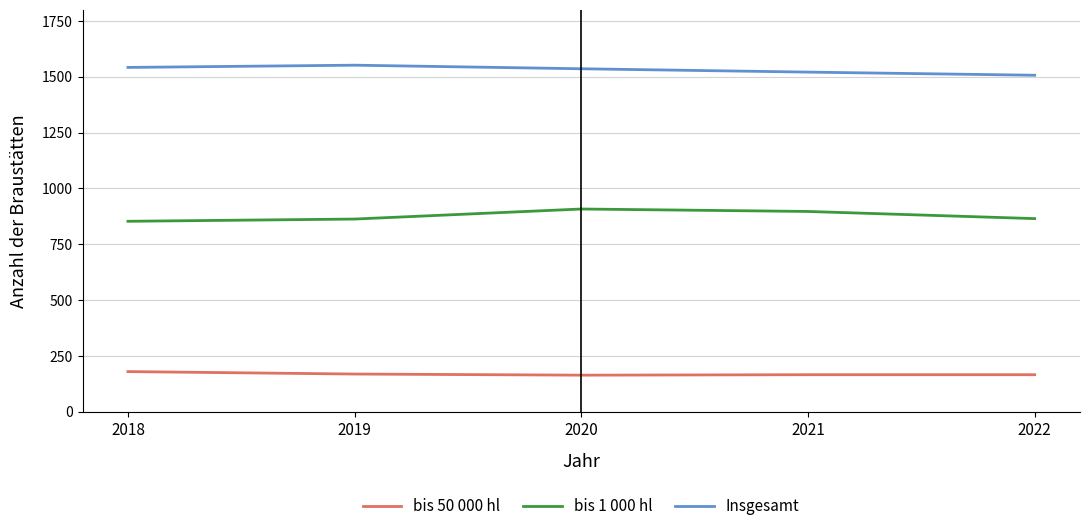

Is it true that bis 1 000 hl equals 863 at 2019?

True